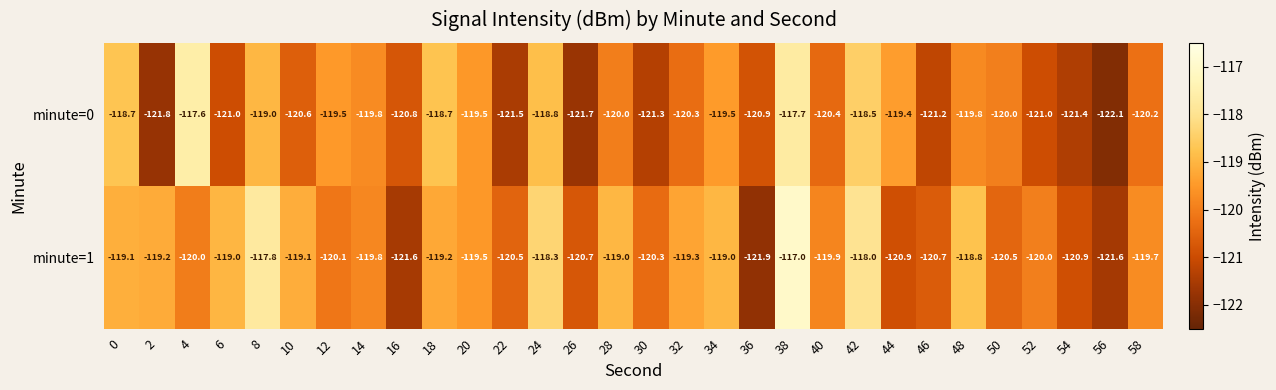

What is the maximum value shown in the chart?

-117.0